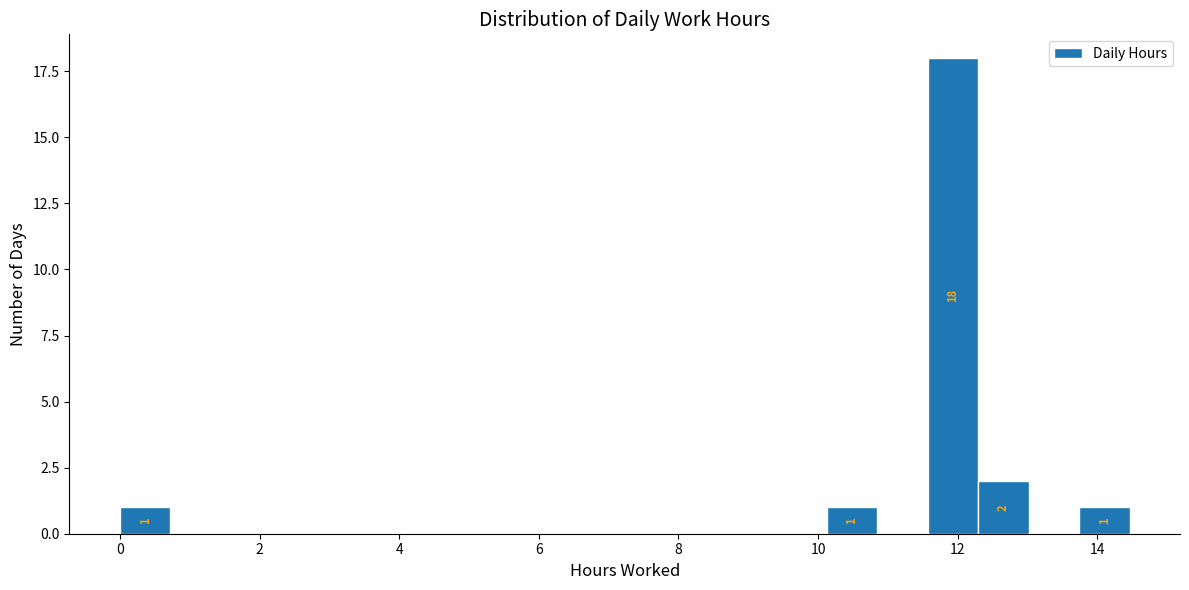

Read against the x-axis, roughly where is the centre of the tallest bar?

12.0